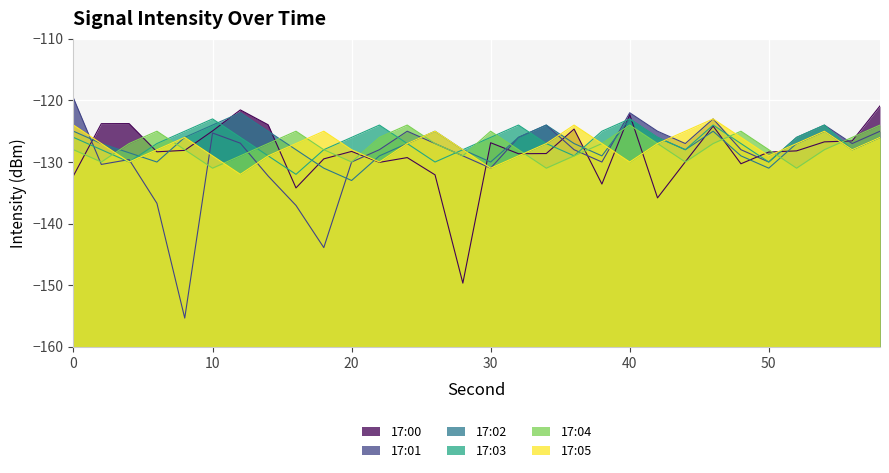

How many series are shown in this chart?

6